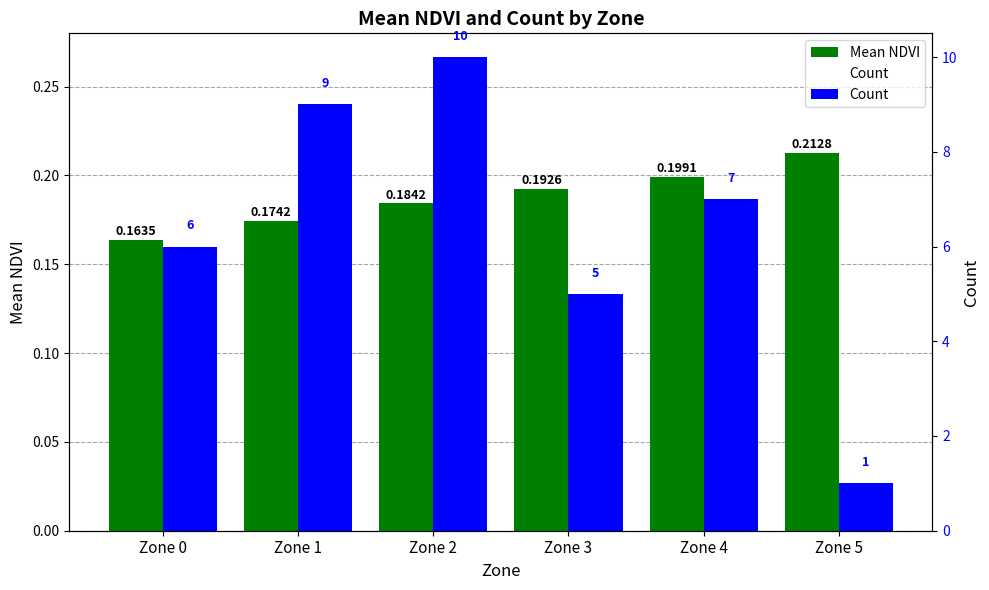

How many bars are there in total?

12